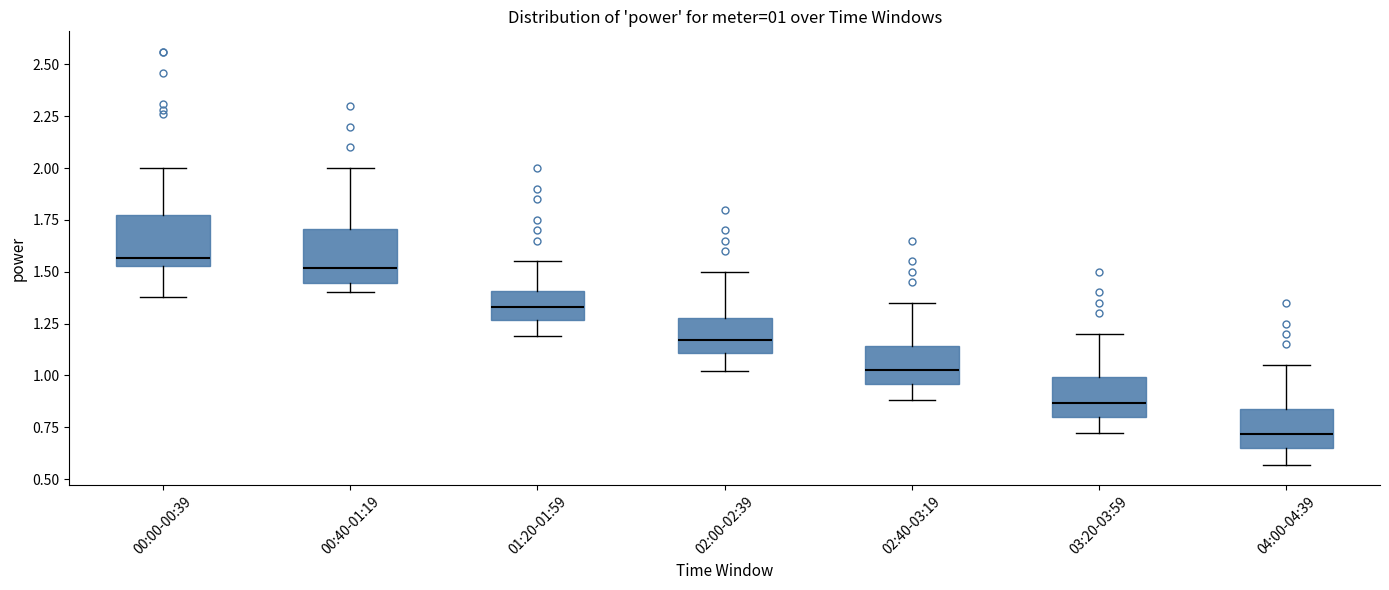

Which box has the lowest median line?

04:00-04:39